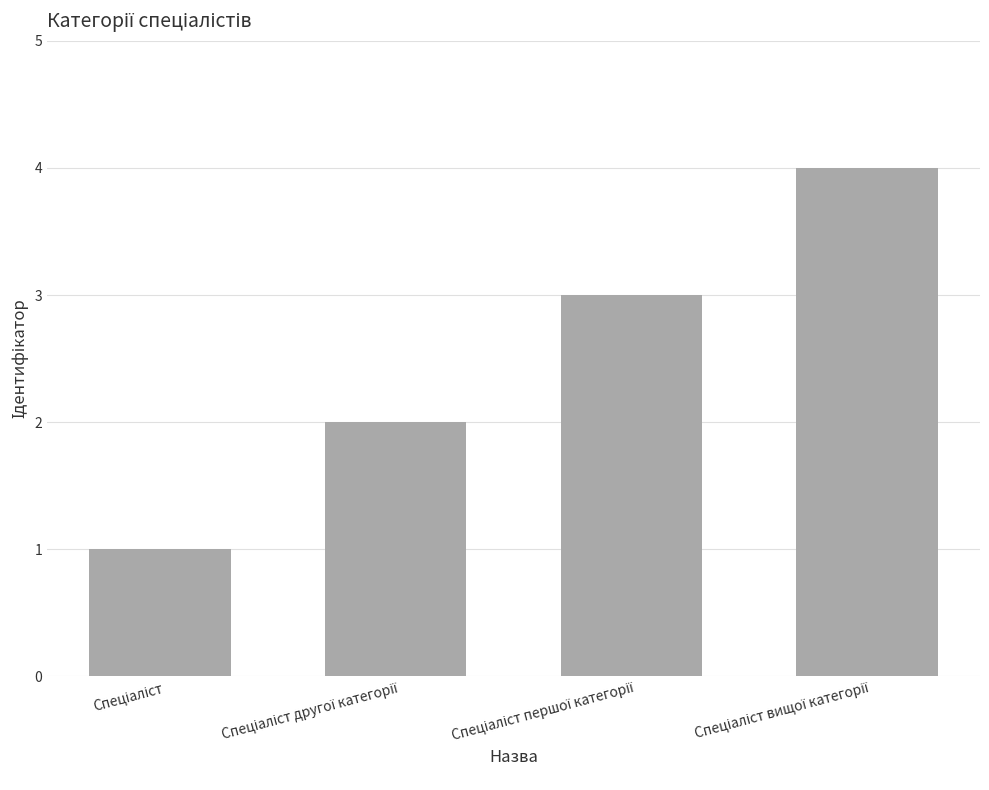

What is the difference between the maximum and minimum values?

3